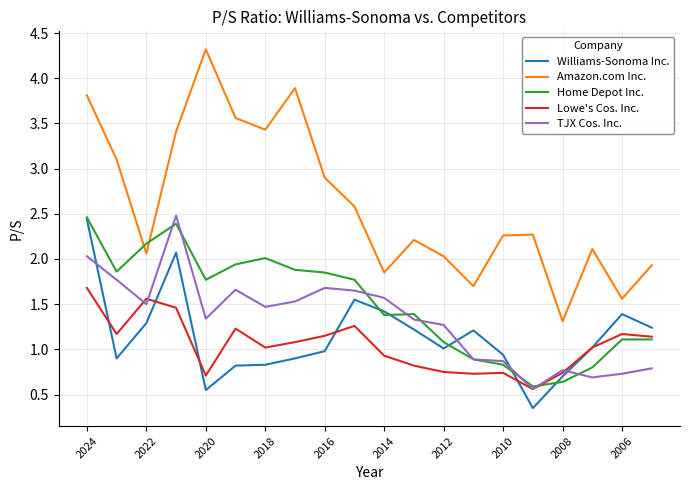

True or false: TJX Cos. Inc. and Williams-Sonoma Inc. intersect in this chart.

True